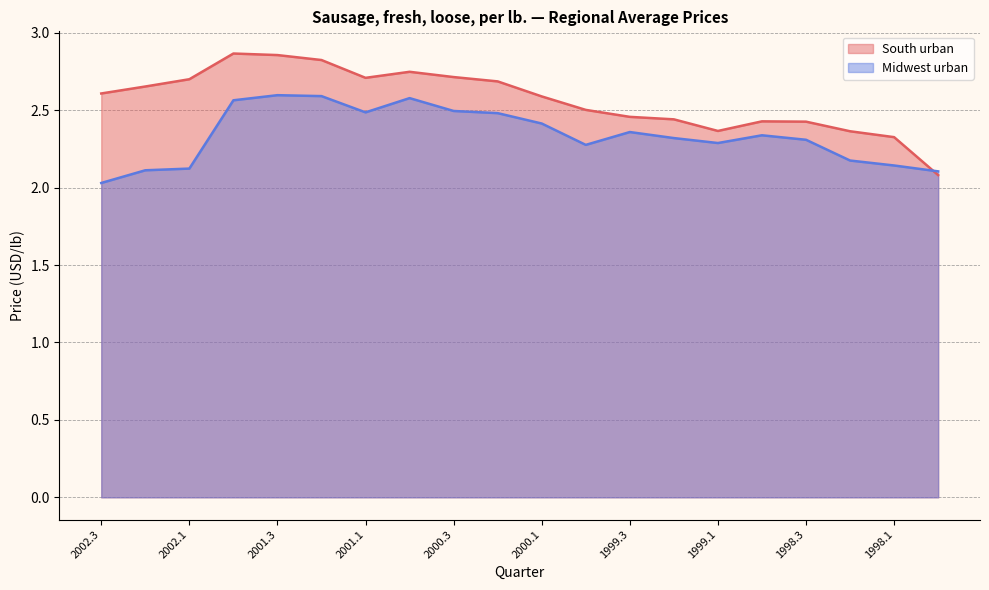

The value of South urban at 2001.1 is 2.7. True or false?

True